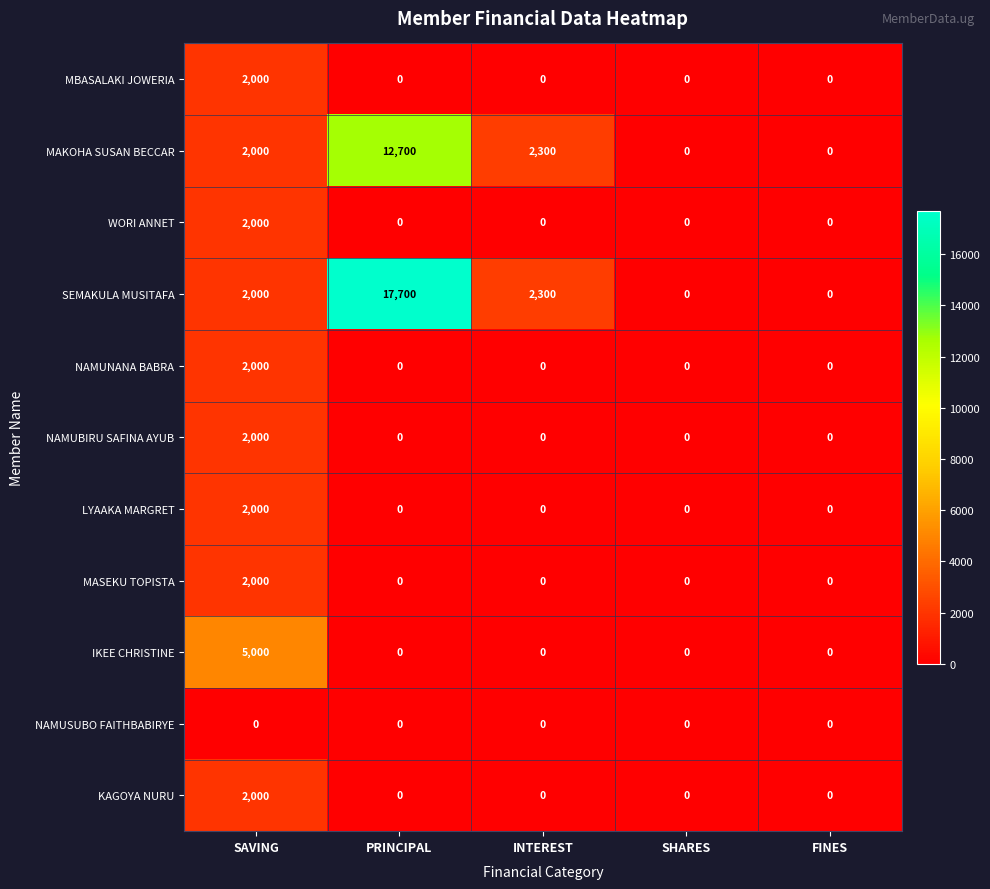

Which series changed the most between PRINCIPAL and FINES?

SEMAKULA MUSITAFA